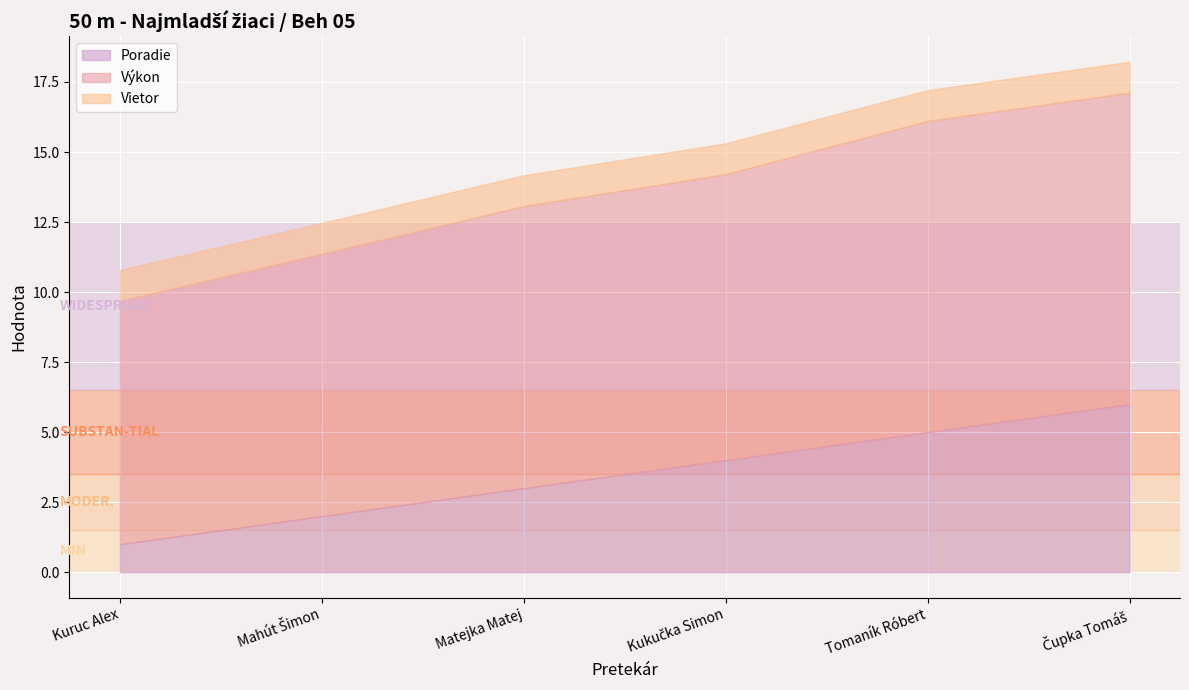

Does the chart display data point markers on the line(s)?

No